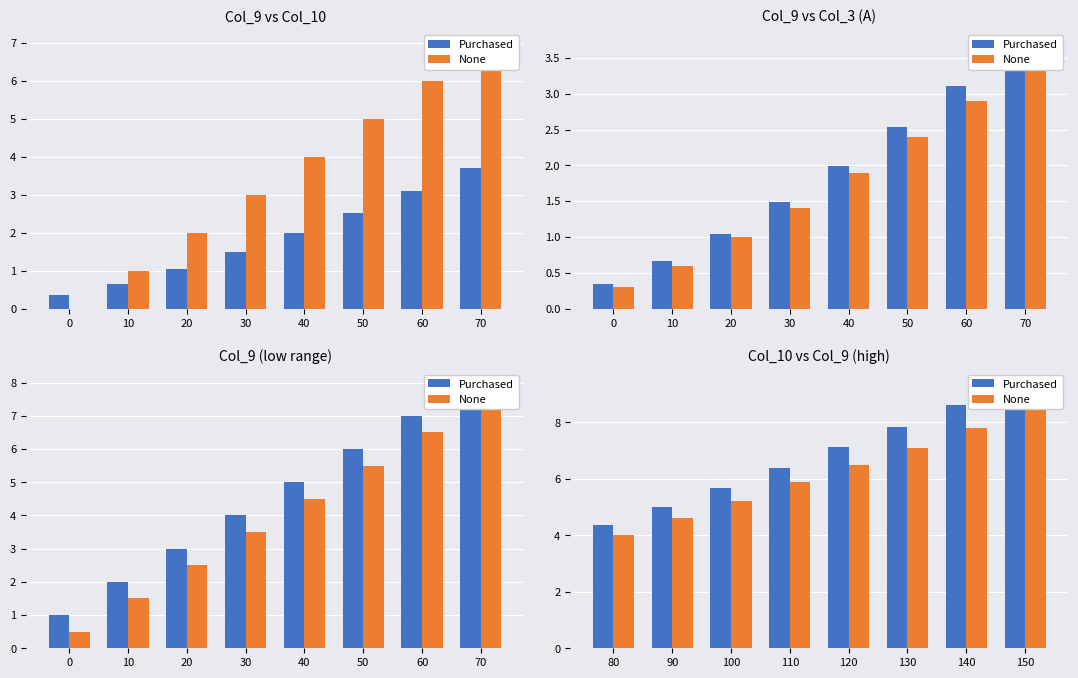

Which series has the widest spread of values?

Purchased